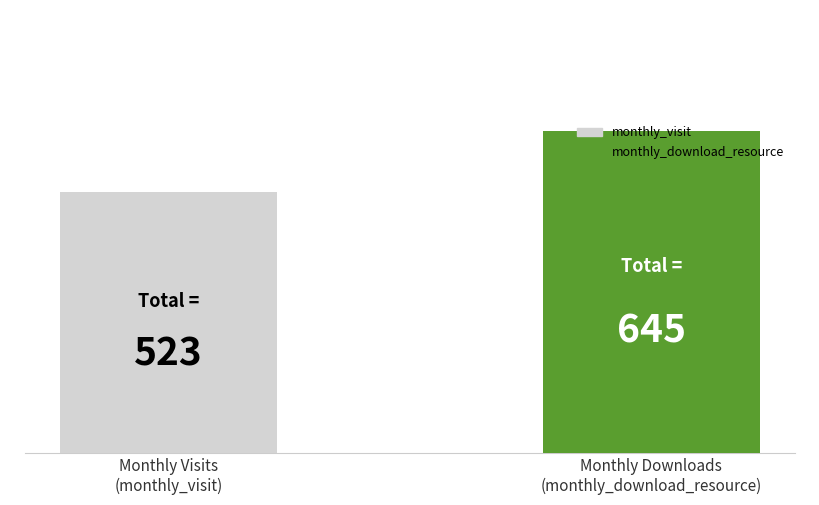

What is the minimum value shown in the chart?

523